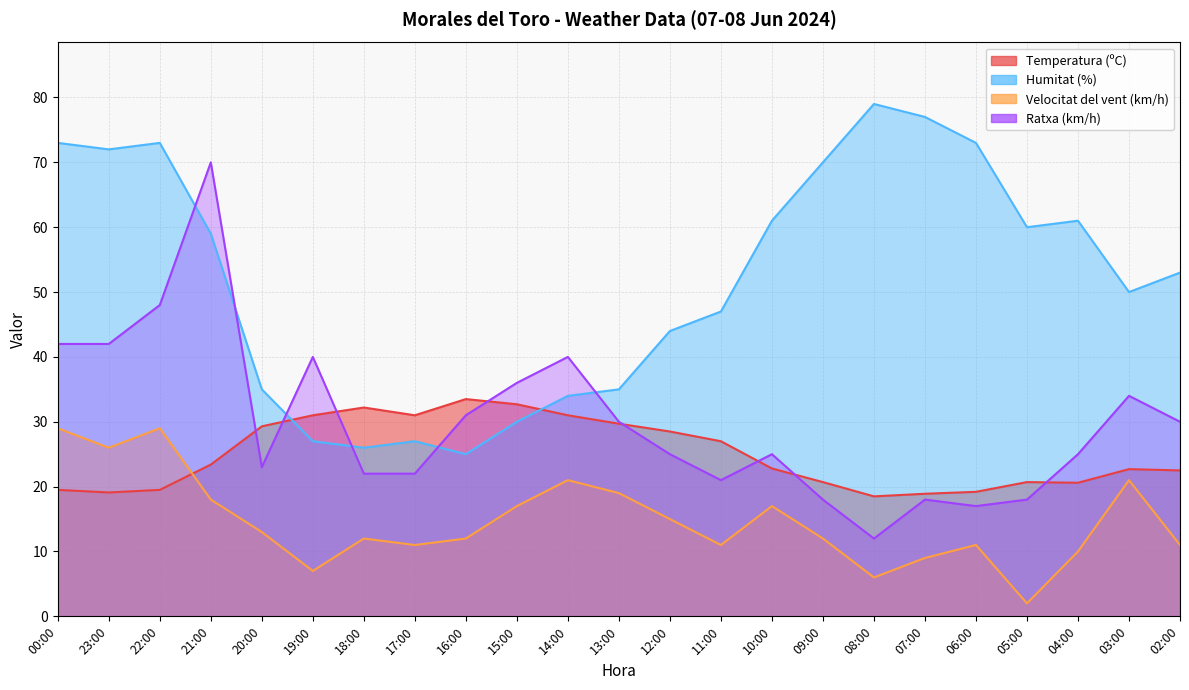

Count the number of categories in the chart.

23